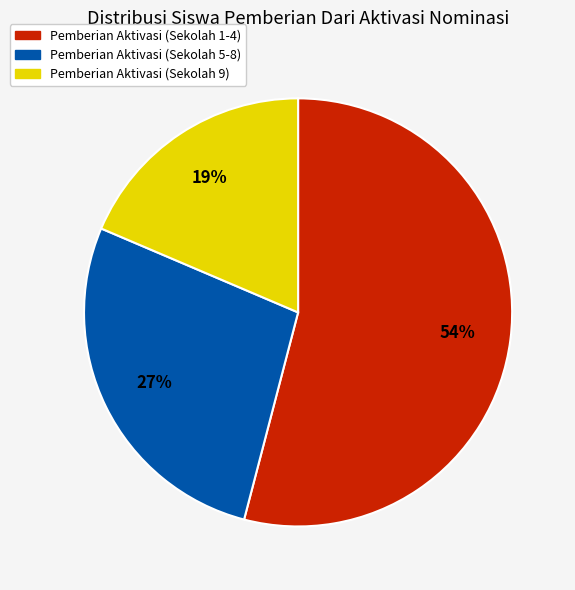

The Pemberian Aktivasi (Sekolah 1-4) slice represents 43% of the pie. True or false?

False